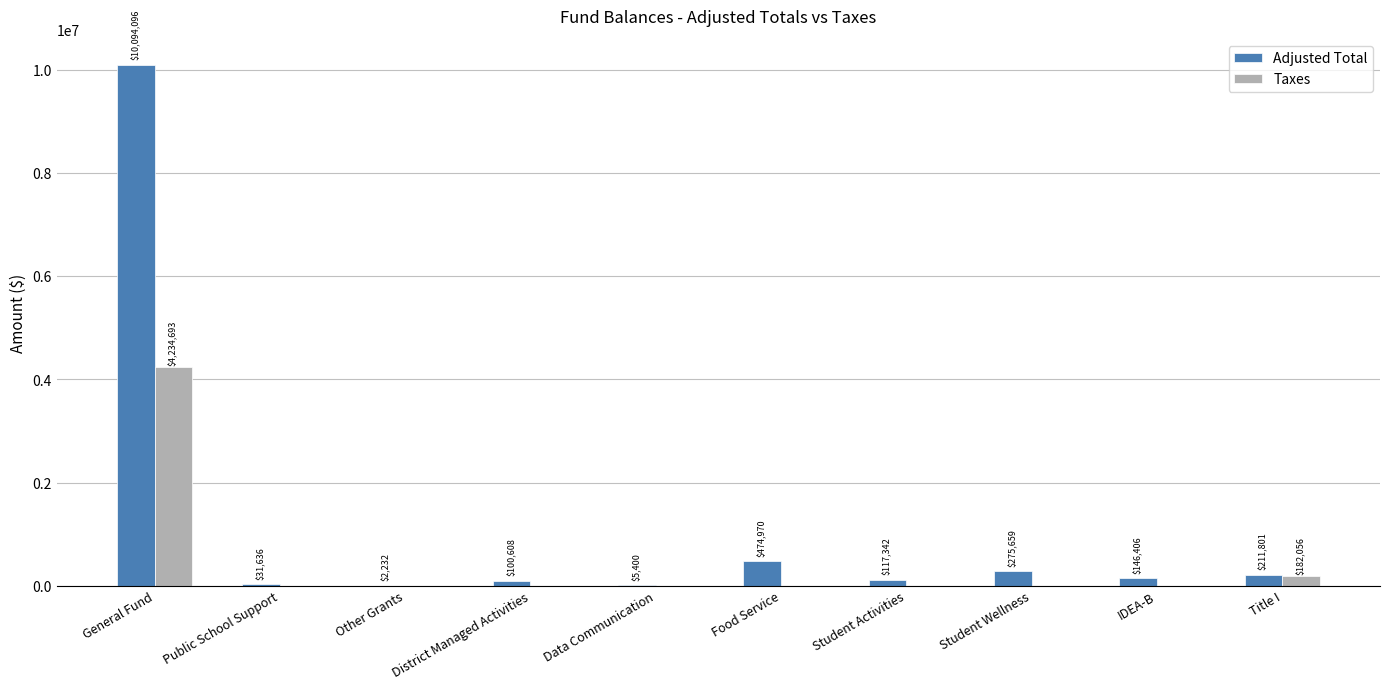

Between General Fund and Public School Support, which series saw the biggest shift?

Adjusted Total